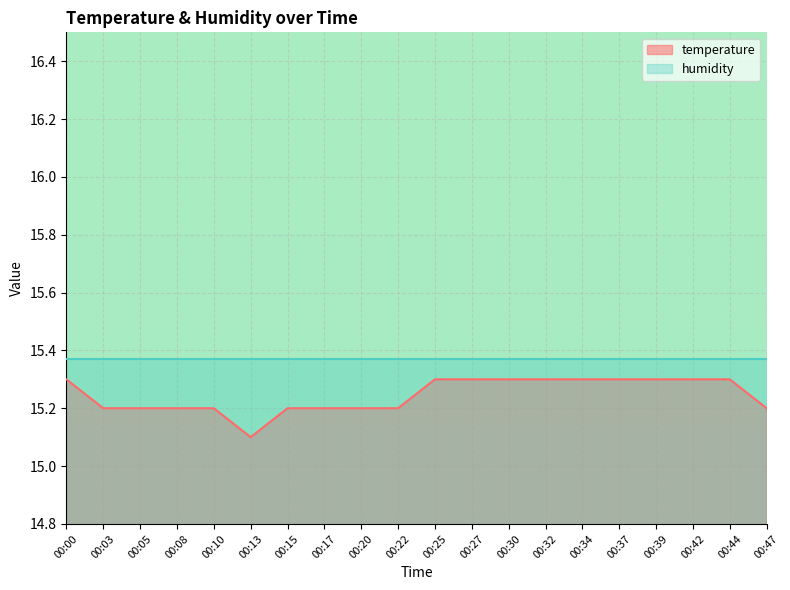

What is the difference between the maximum and minimum values?

0.2